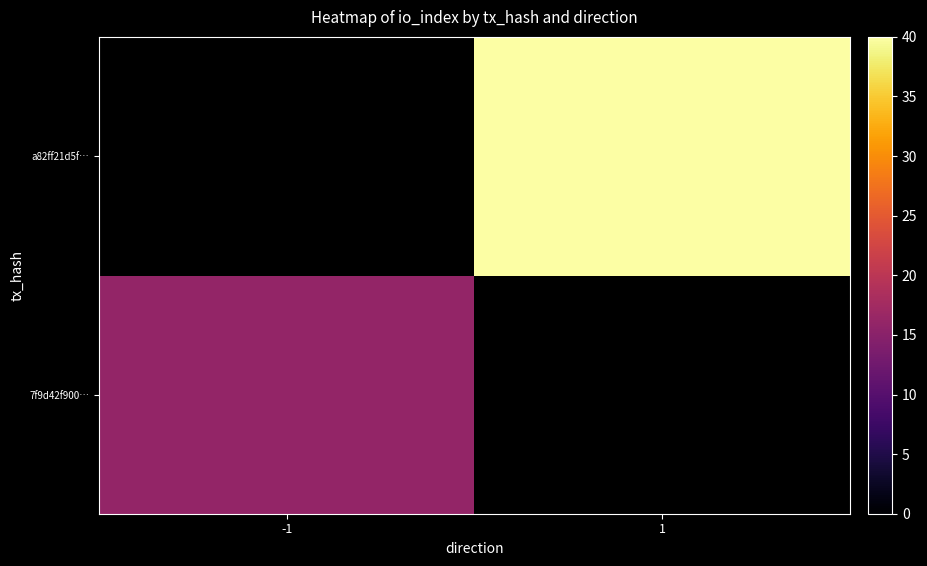

Rank the series by their average value, from lowest to highest.

7f9d42f900…, a82ff21d5f…